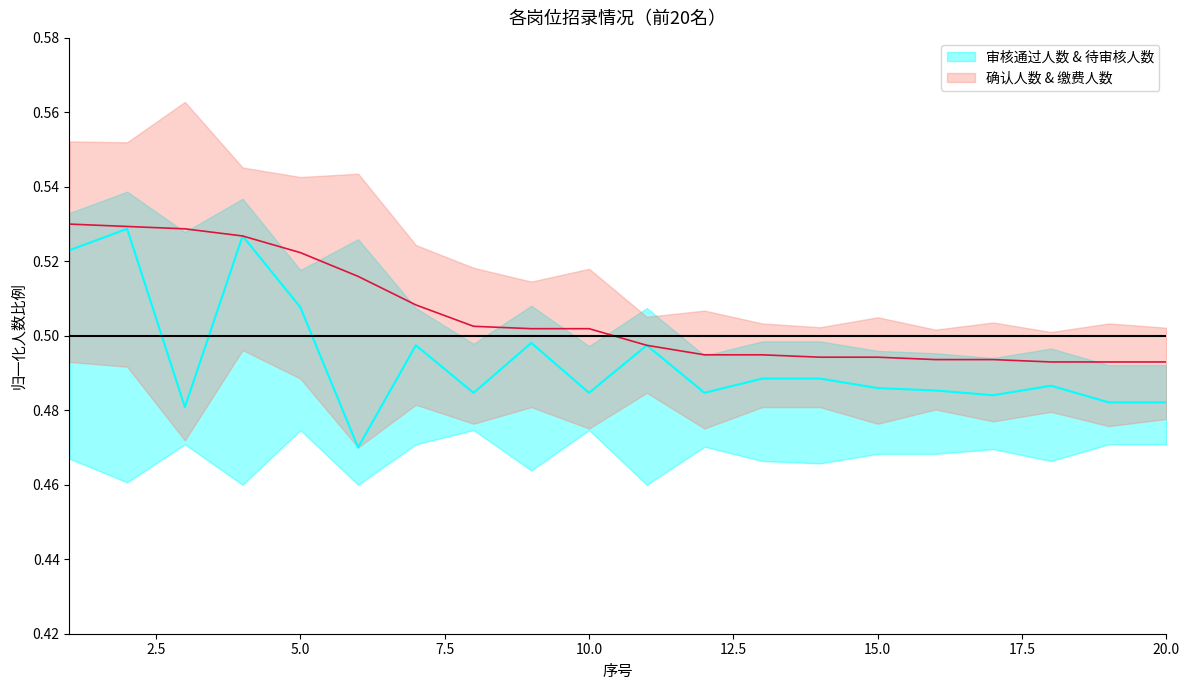

Which has a higher value, 8 or 12?

8